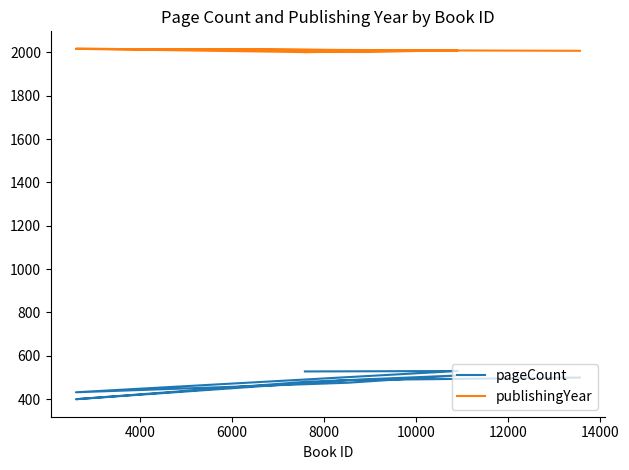

Does the chart display data point markers on the line(s)?

No